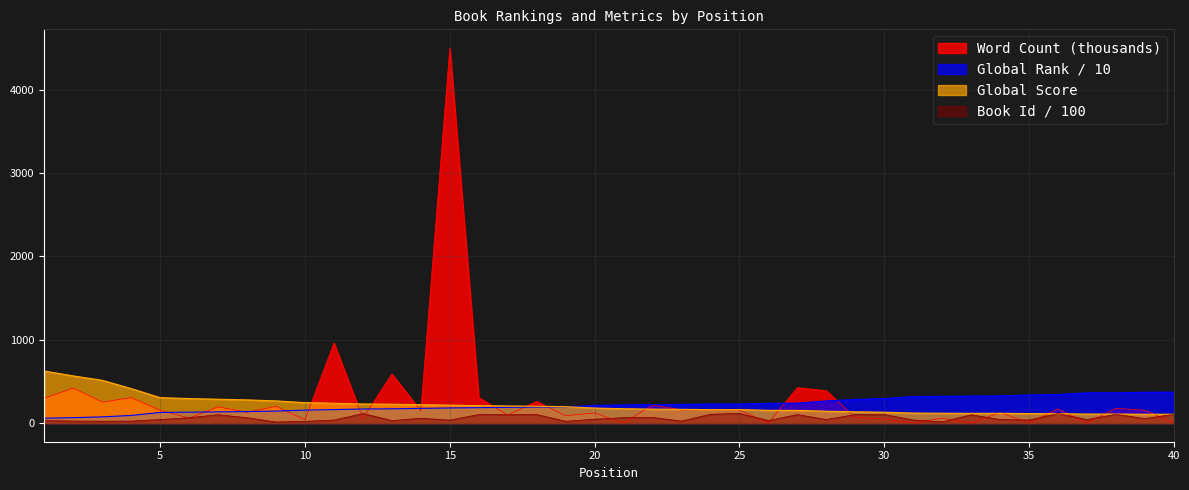

Does the chart display data point markers on the line(s)?

No